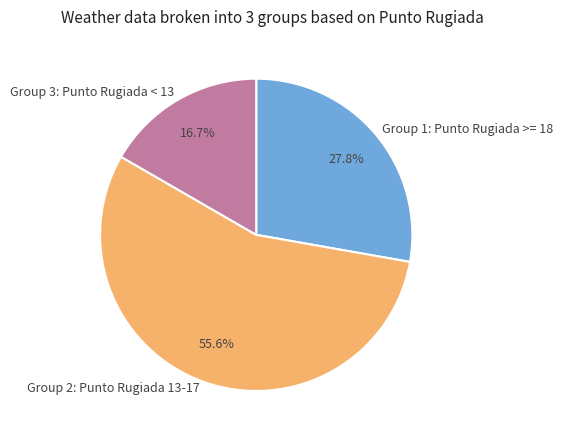

Is there any slice that represents more than half of the pie?

Yes